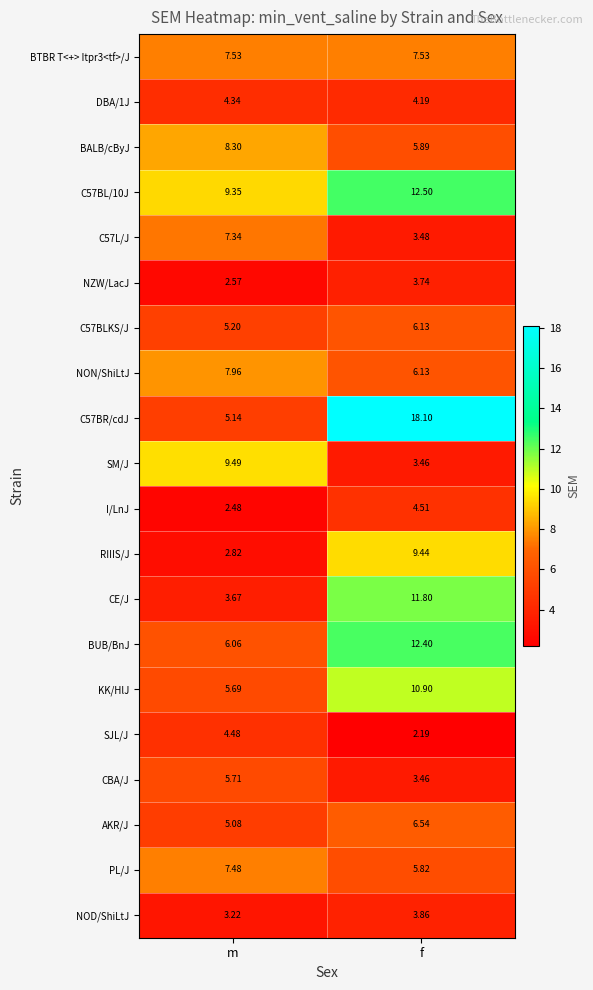

Where does the C57BLKS/J series first go above 6?

f